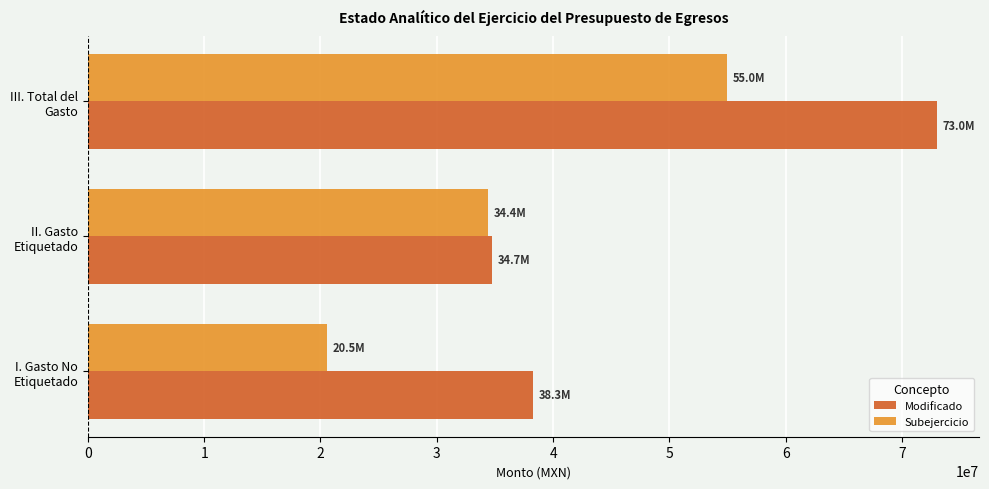

What are all the series names shown in the legend?

Modificado, Subejercicio